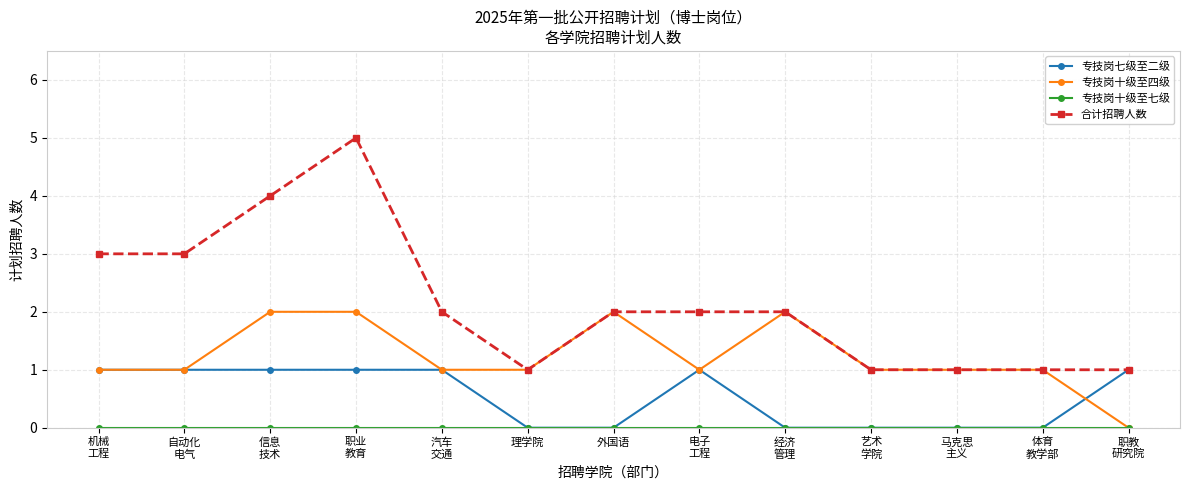

True or false: 专技岗十级至四级 has more than 1 interior local peaks.

True